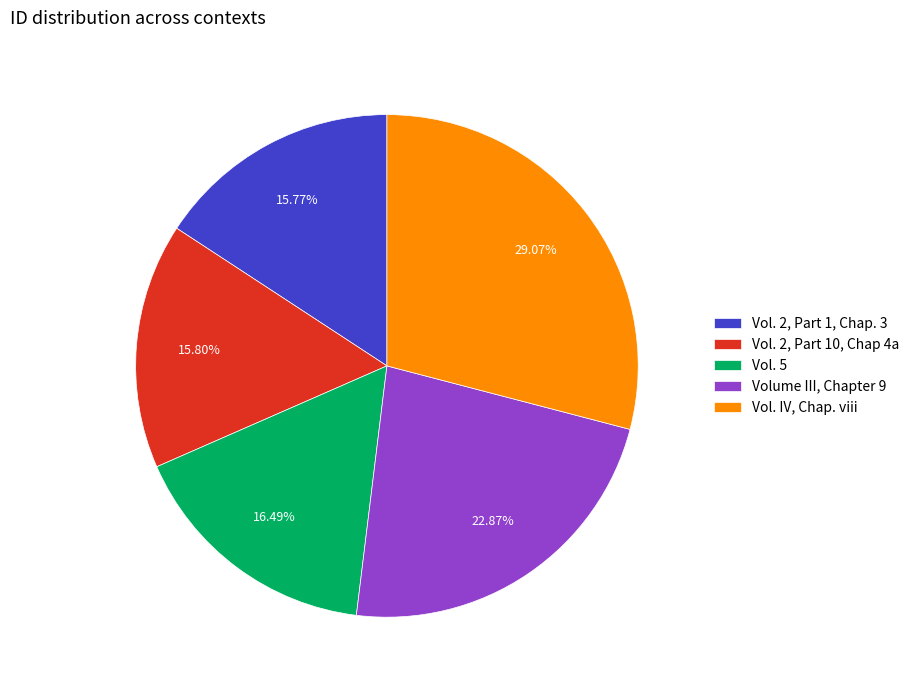

Which category has the biggest portion of the pie?

Vol. IV, Chap. viii